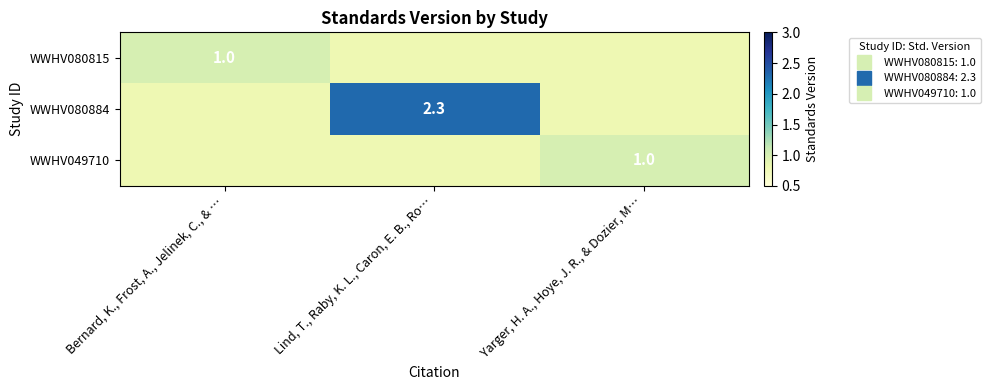

Which category has the lowest value across all series?

Lind, T., Raby, K. L., Caron, E. B., Ro…